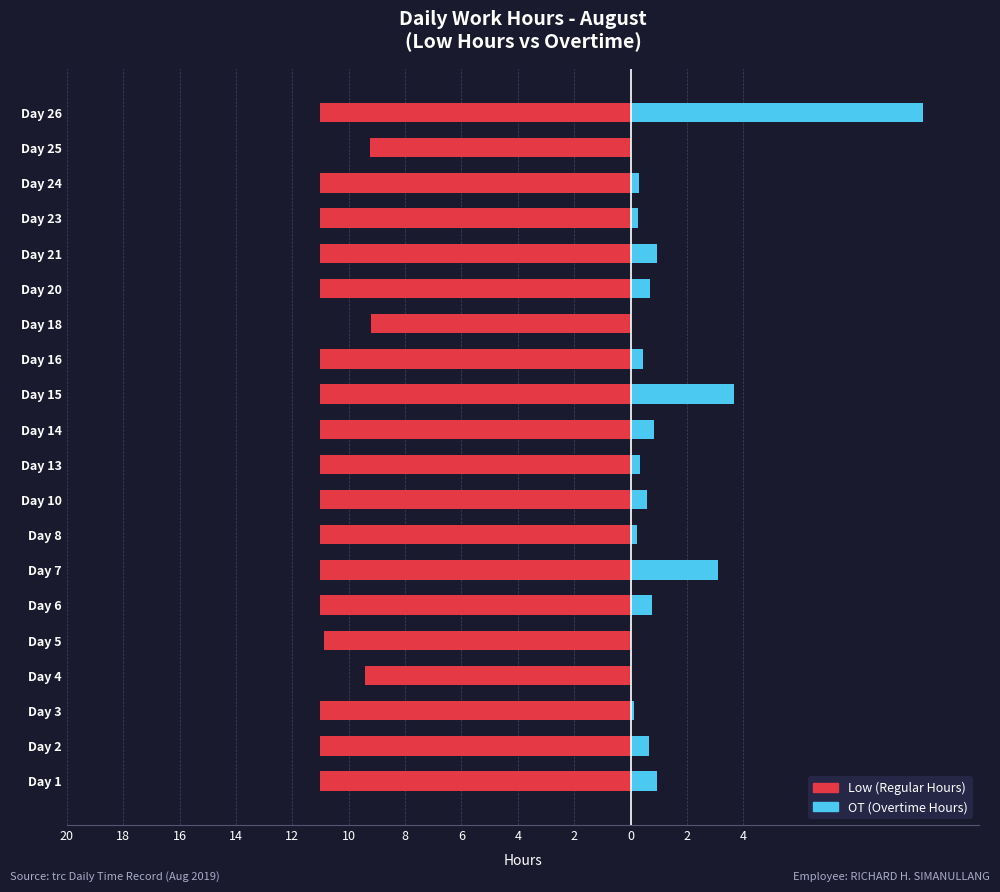

Reading left to right, list all the values displayed in this chart.

Low (Work Hours): -11.0	-11.0	-11.0	-9.4	-10.9	-11.0	-11.0	-11.0	-11.0	-11.0	-11.0	-11.0	-11.0	-9.2	-11.0	-11.0	-11.0	-11.0	-9.3	-11.0
OT Hours: 0.9	0.7	0.1	0.0	0.0	0.8	3.1	0.2	0.6	0.3	0.8	3.7	0.4	0.0	0.7	0.9	0.2	0.3	0.0	10.4